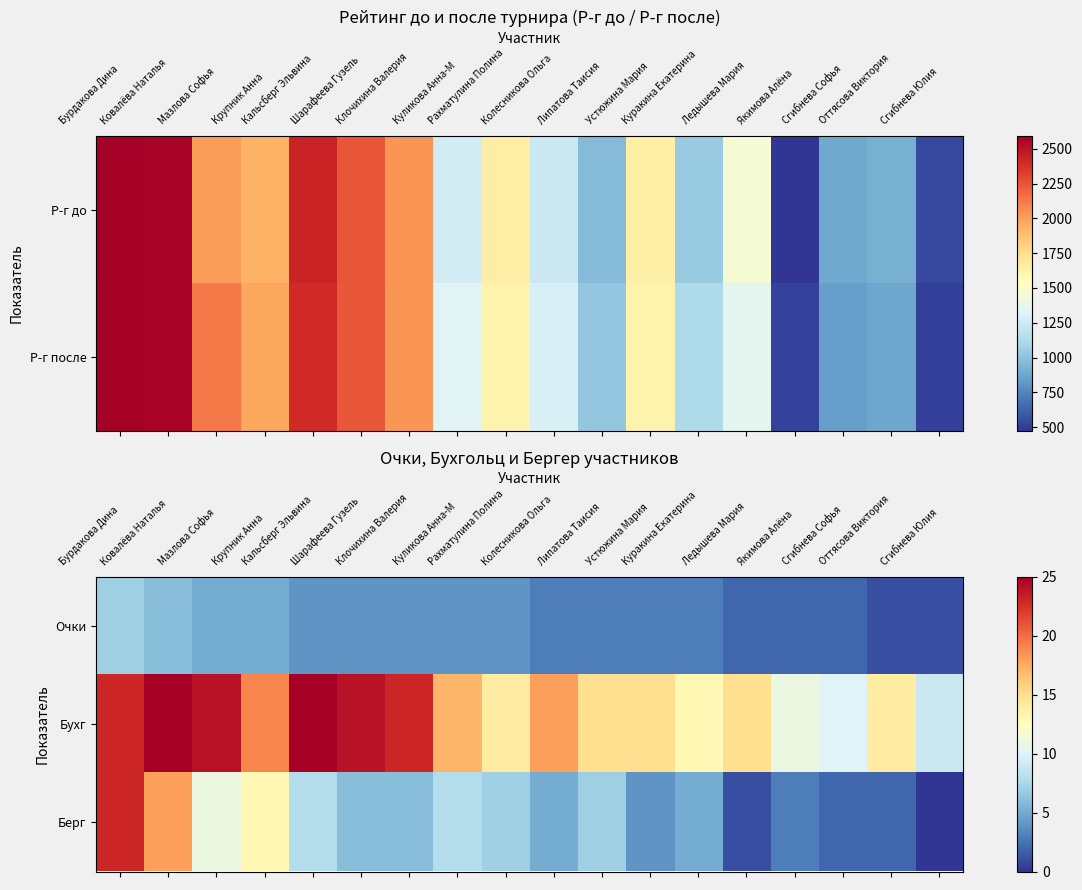

Is the value of Бухг at Колесникова Ольга greater than the value of Берг at Сгибнева Юлия?

Yes